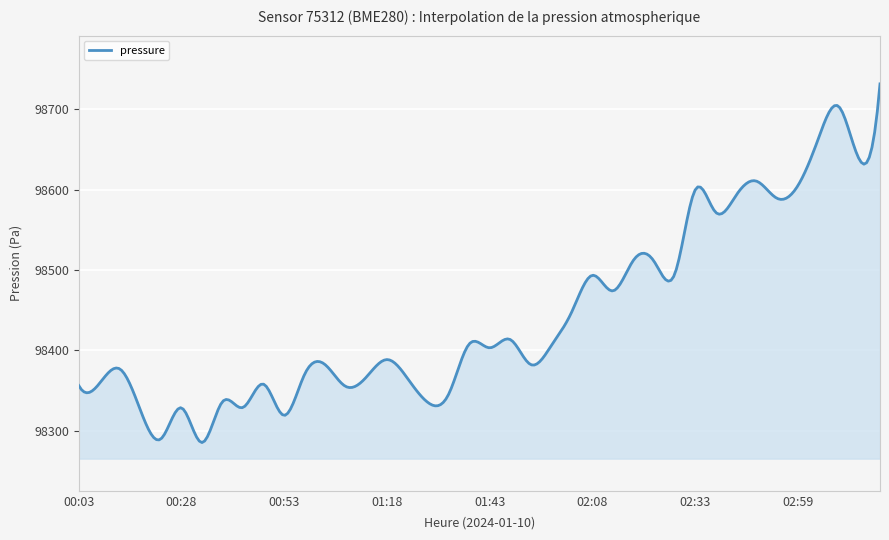

What is the difference between the maximum and minimum values?

446.0